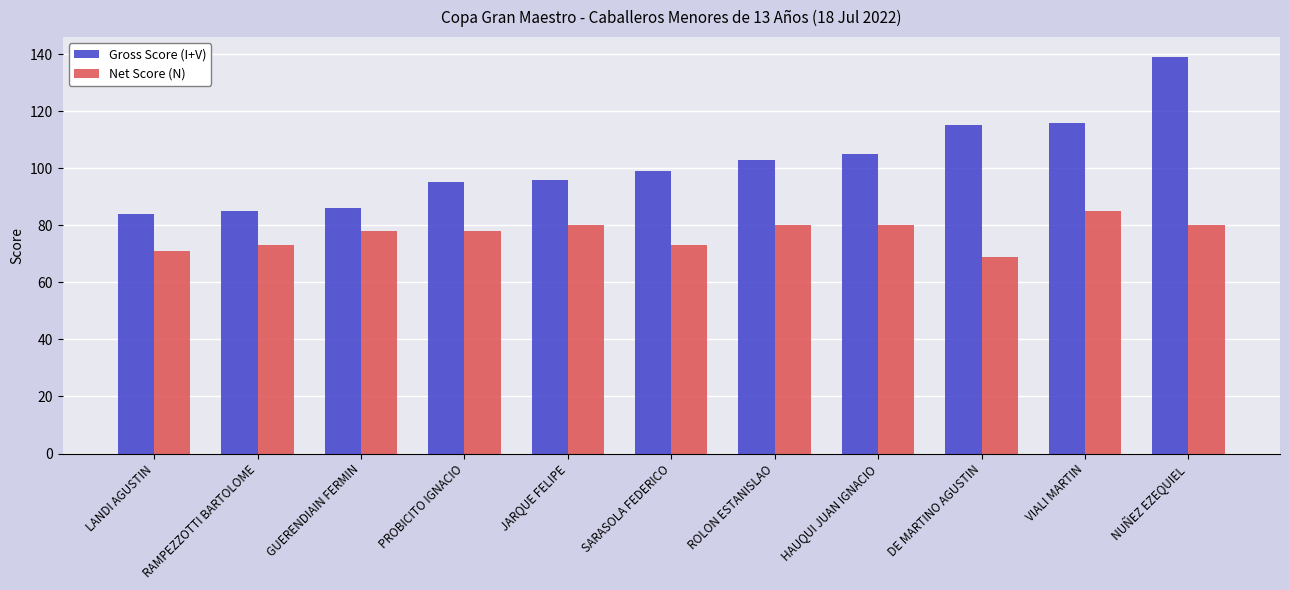

At which label does Net Score (N) reach its peak?

VIALI MARTIN